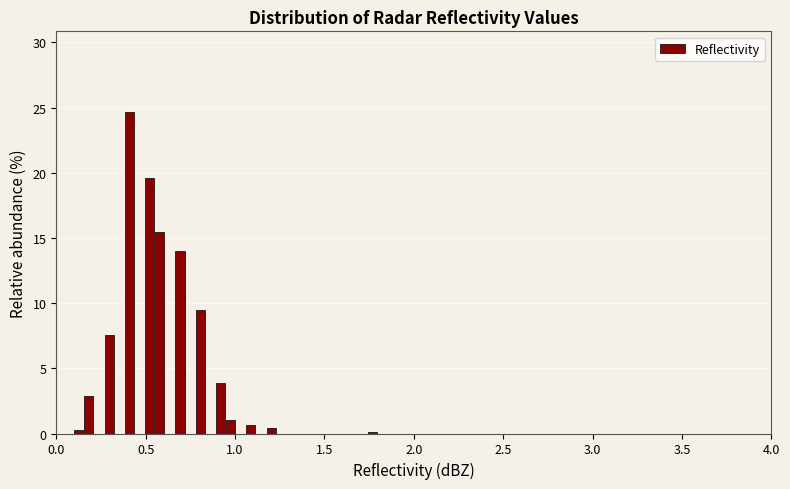

Read against the x-axis, roughly where is the centre of the tallest bar?

0.40